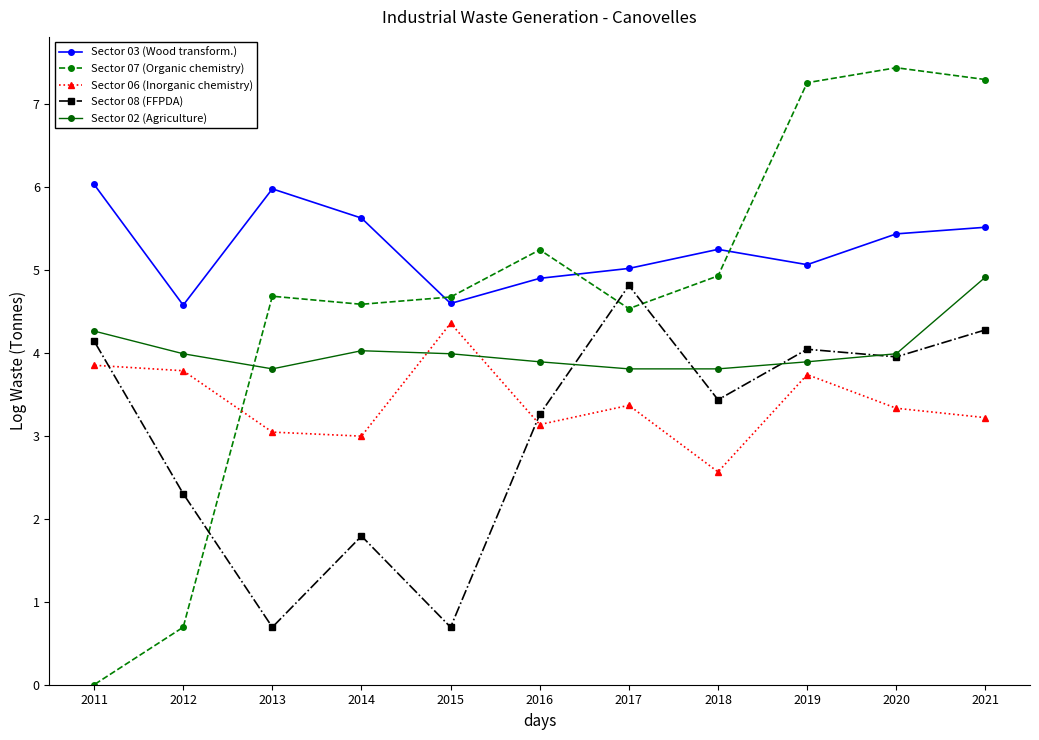

How many data points in Sector 06 (Inorganic chemistry) are less than 3?

2